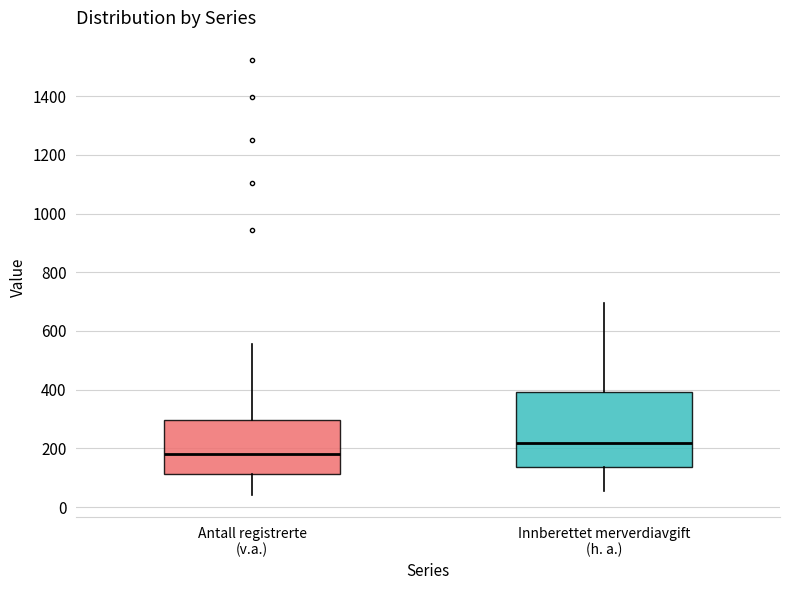

Comparing the boxes themselves (not the whiskers), which one is the tallest?

Innberettet merverdiavgift (h. a.)